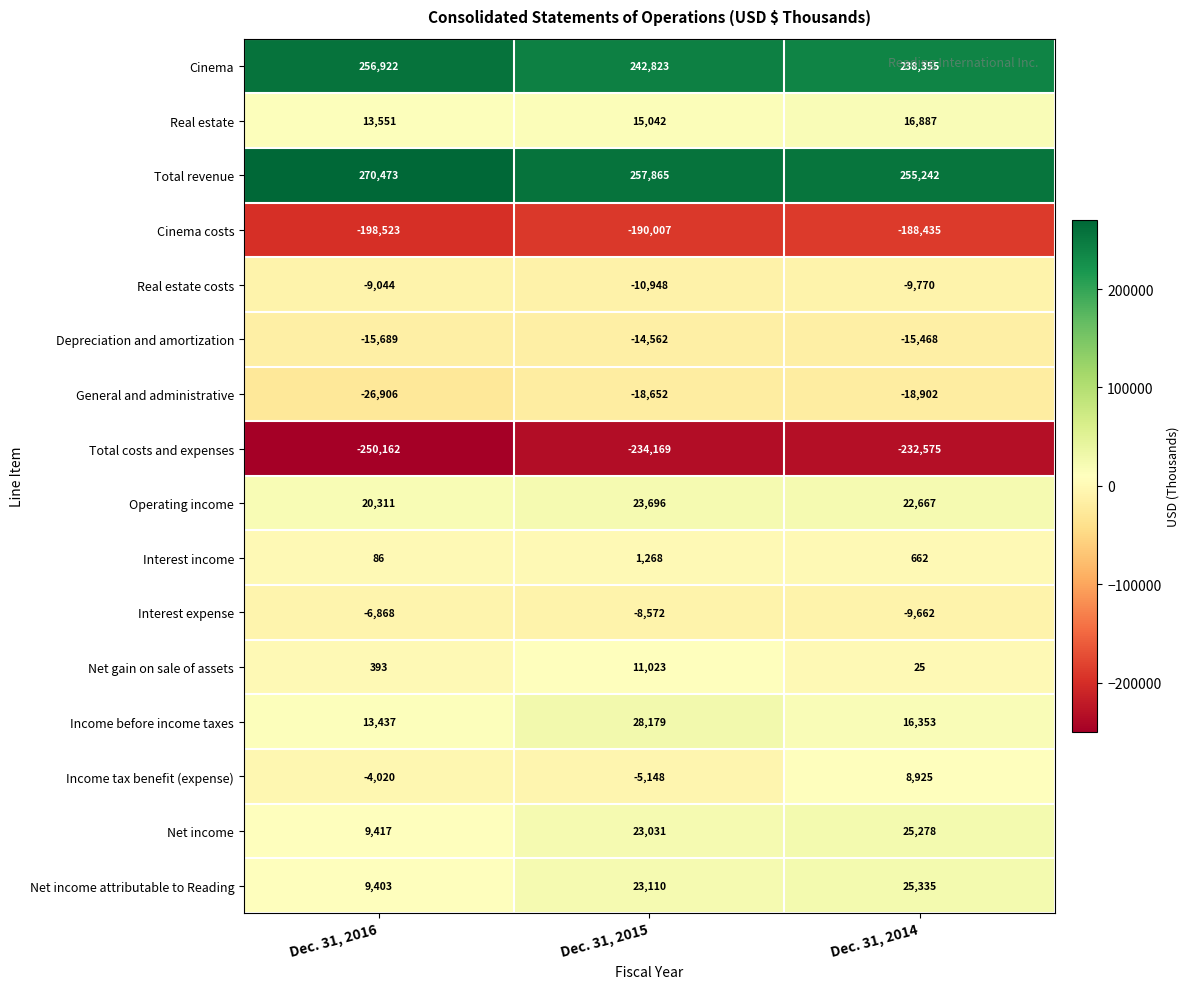

What is the greatest value displayed?

270473